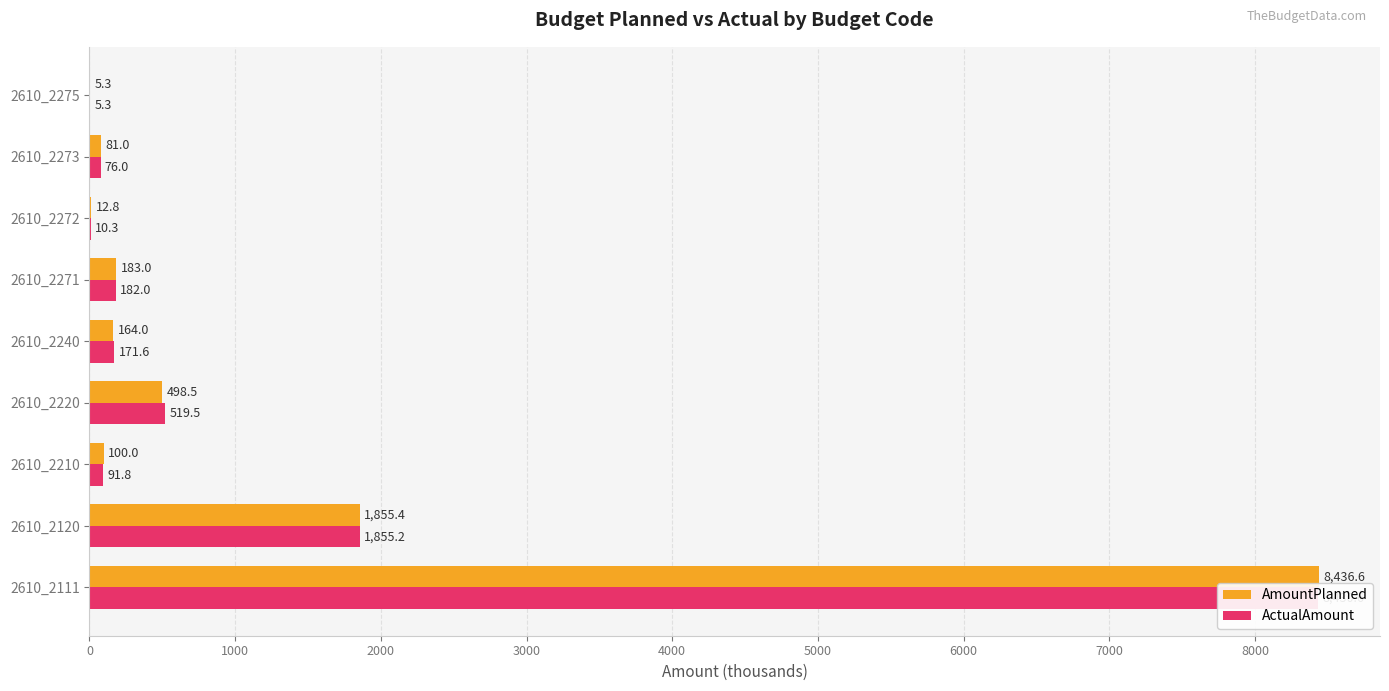

How many data points in ActualAmount are above 171?

5